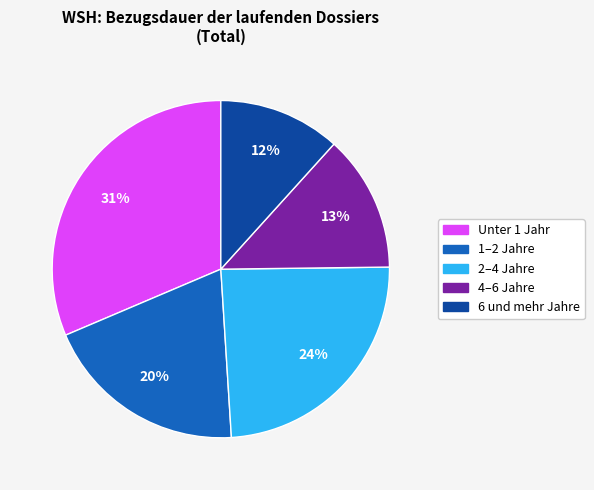

To the nearest percent, what percentage of the pie is Unter 1 Jahr?

31%